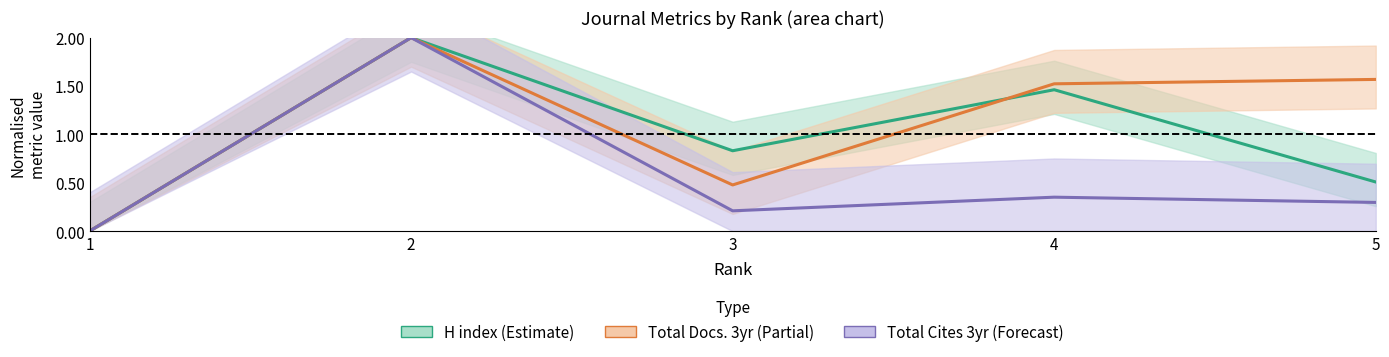

List the labels in order of Total Cites (3years) (Forecast) value, smallest first.

1, 3, 5, 4, 2